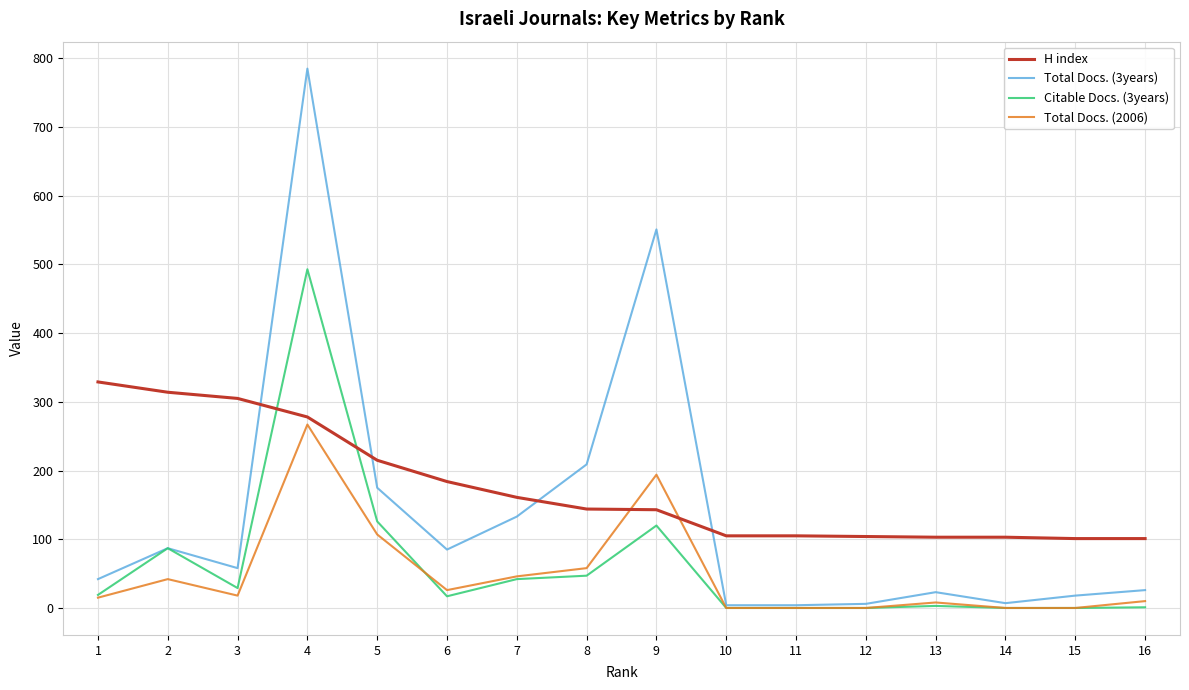

Where is the first local minimum for Total Docs. (2006)?

3